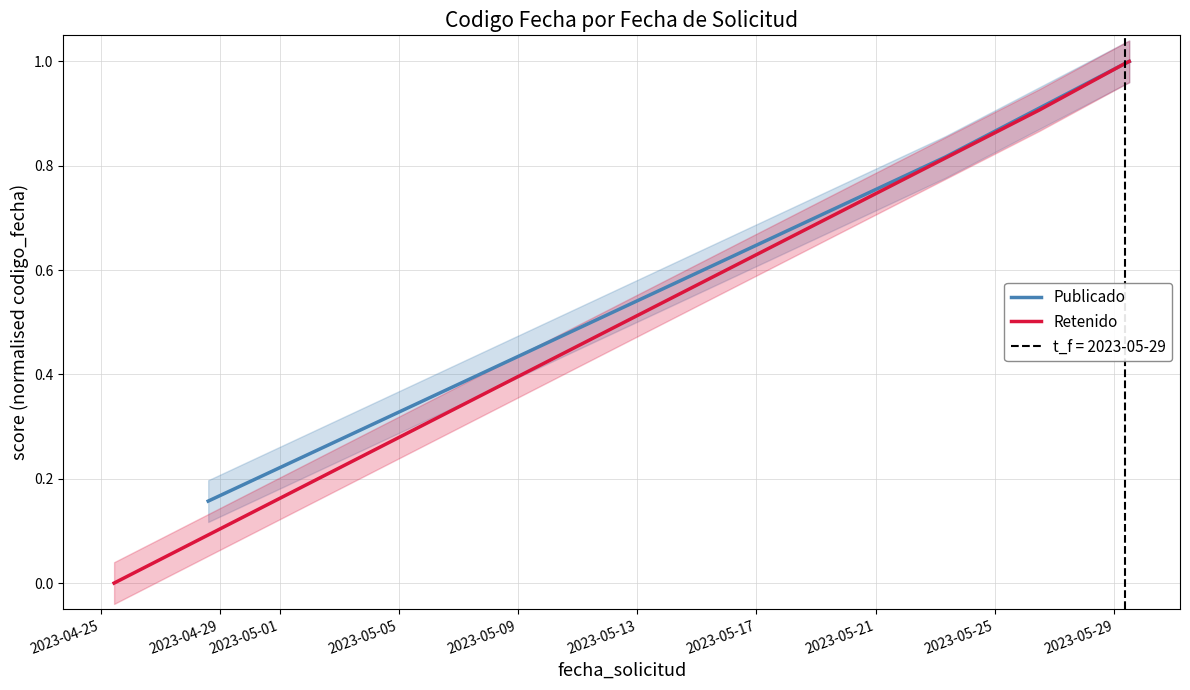

True or false: Publicado has more than 1 points higher than both neighbors.

False